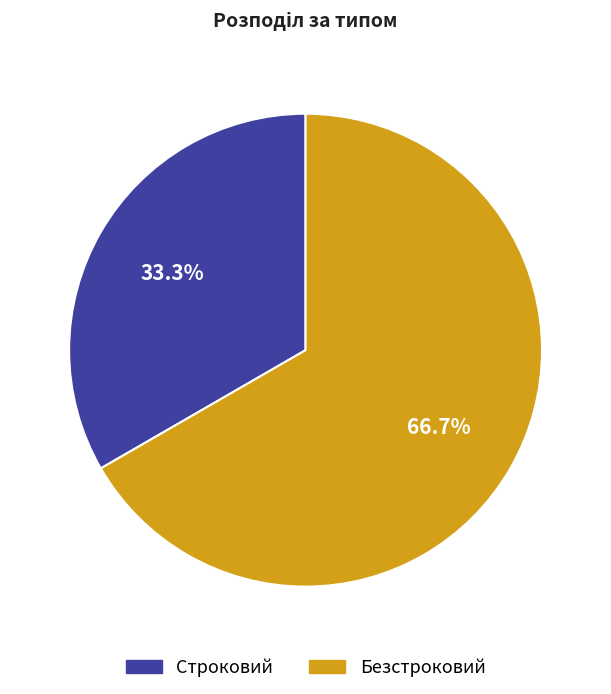

How many slices are in this pie chart?

2